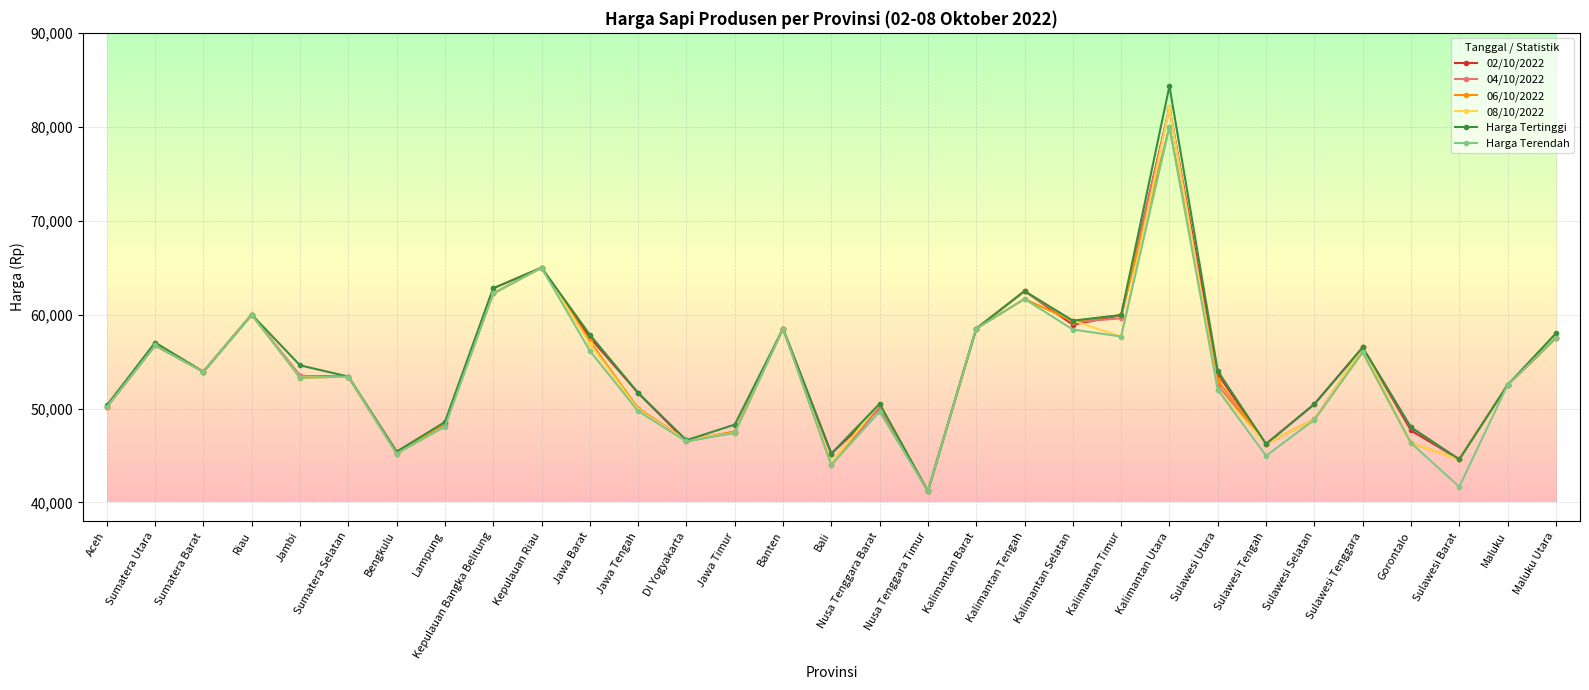

What is the average value of the 04/10/2022 series?

53961